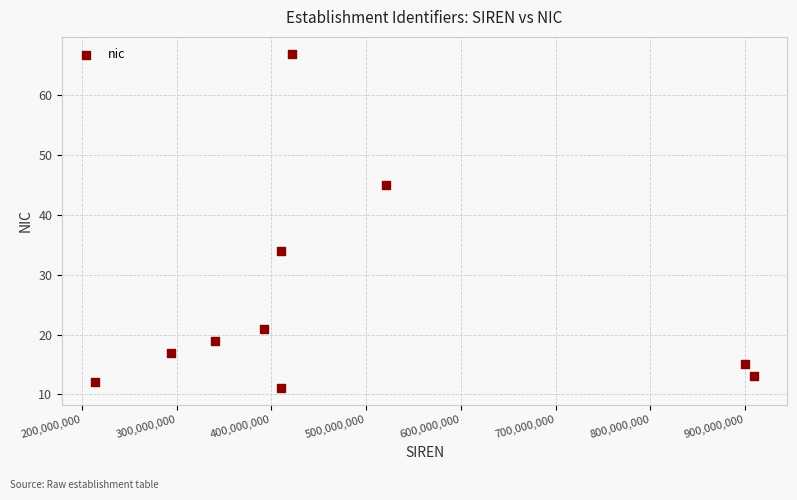

What is the range of X values (max minus min)?

695613363